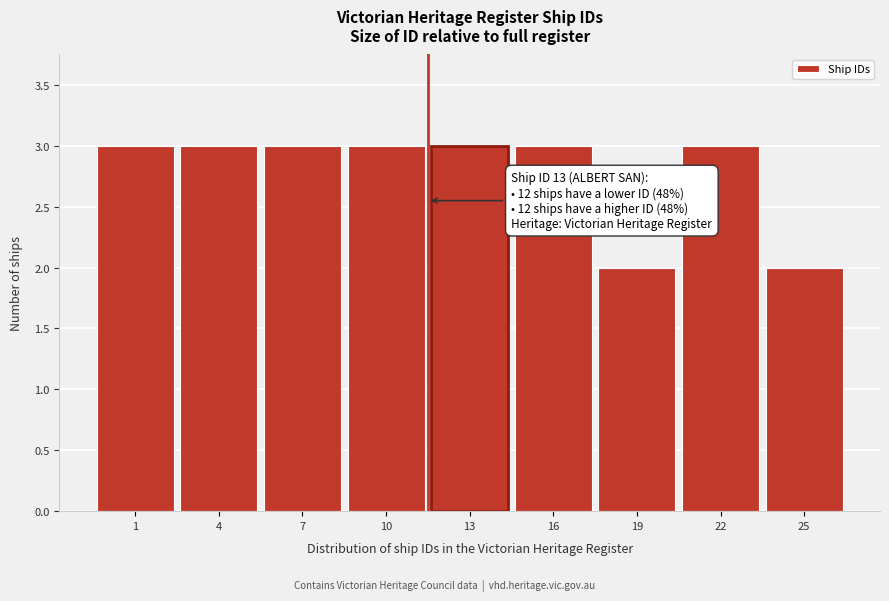

Reading left to right, extract all data points from this chart.

1=3	4=3	7=3	10=3	13=3	16=3	19=2	22=3	25=2